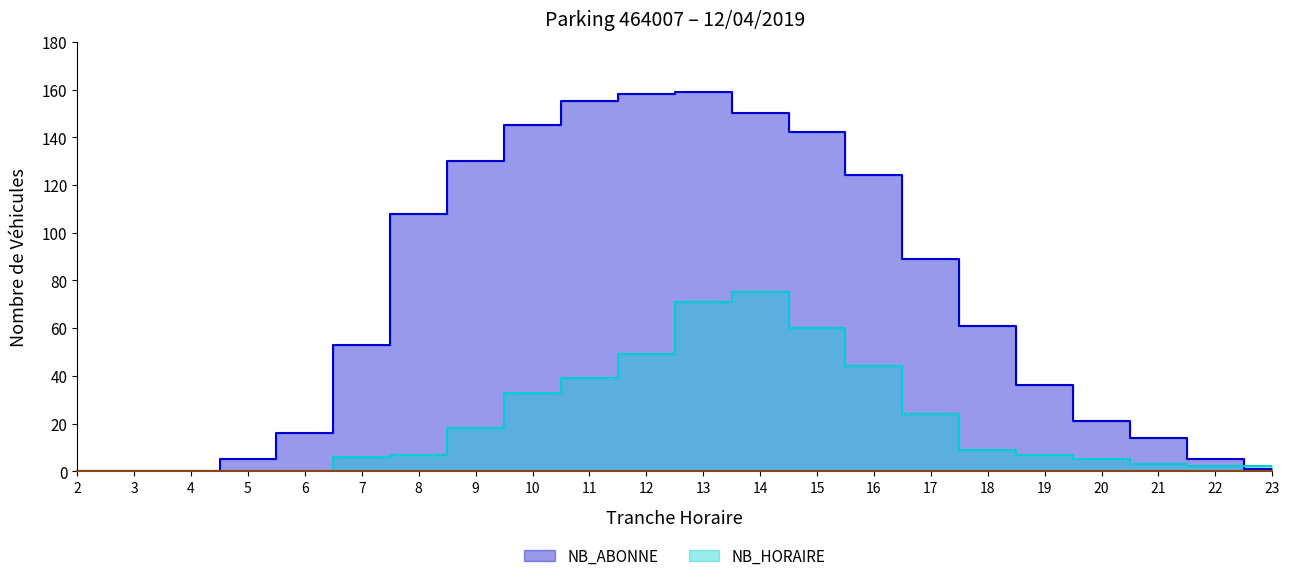

Does the chart have visible grid lines?

No